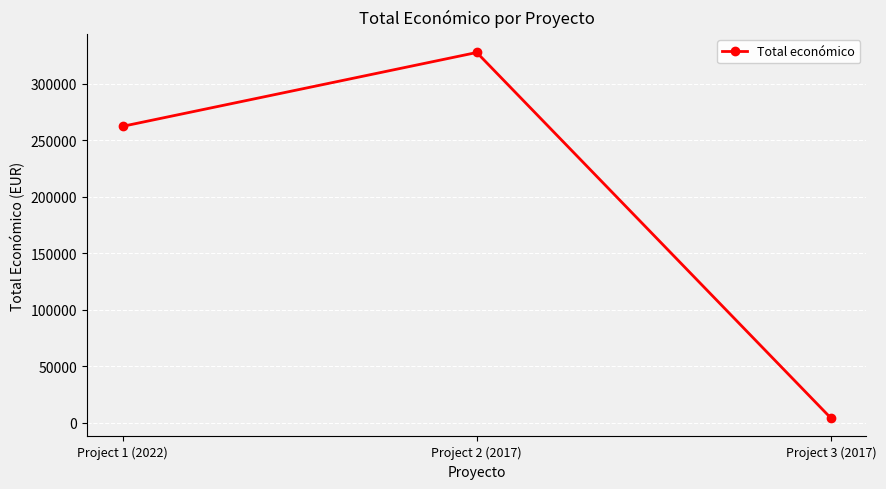

What is the difference between the maximum and minimum values?

323904